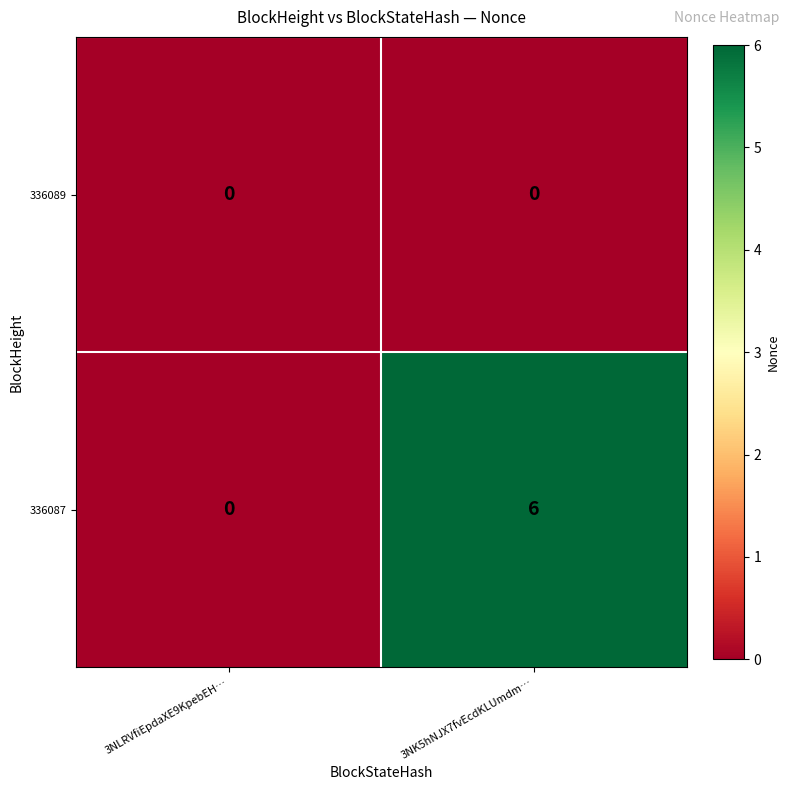

Reading left to right, what are all the values shown in this chart?

336089: 3NLRVfiEpdaXE9KpebEH…=0	3NK5hNJX7fvEcdKLUmdm…=0
336087: 3NLRVfiEpdaXE9KpebEH…=0	3NK5hNJX7fvEcdKLUmdm…=6